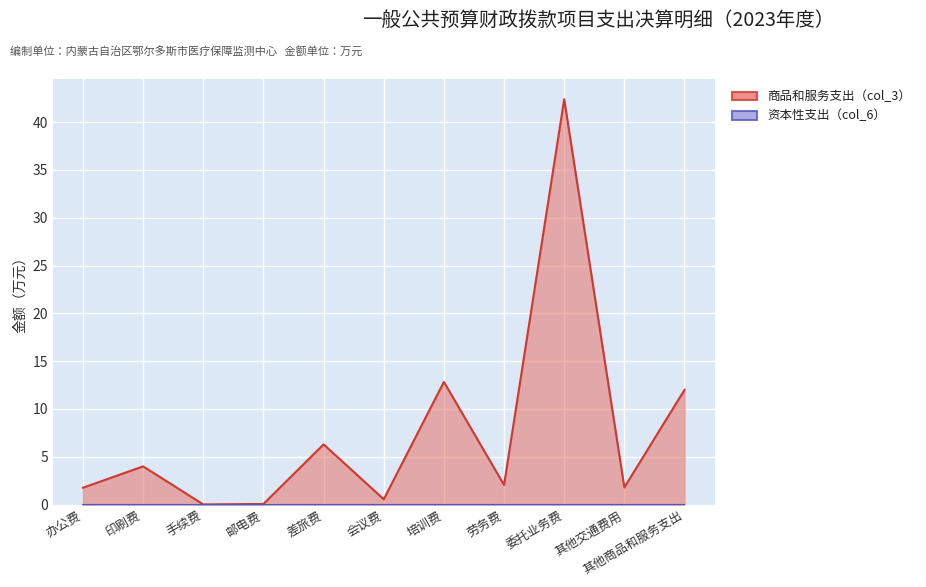

True or false: the data shows 12.0 at 其他商品和服务支出.

True